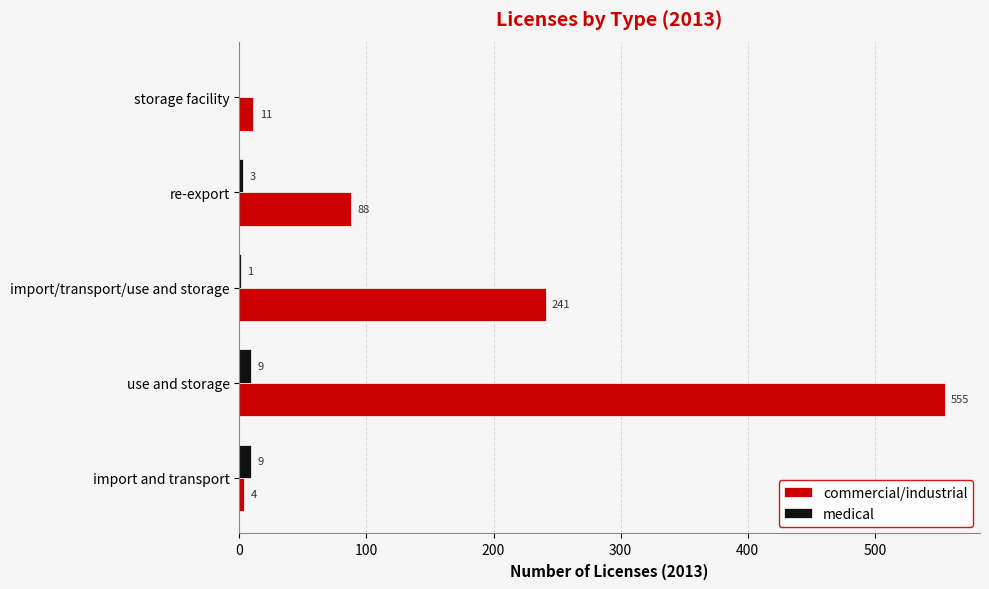

Is it true that commercial/industrial equals 88 at re-export?

True